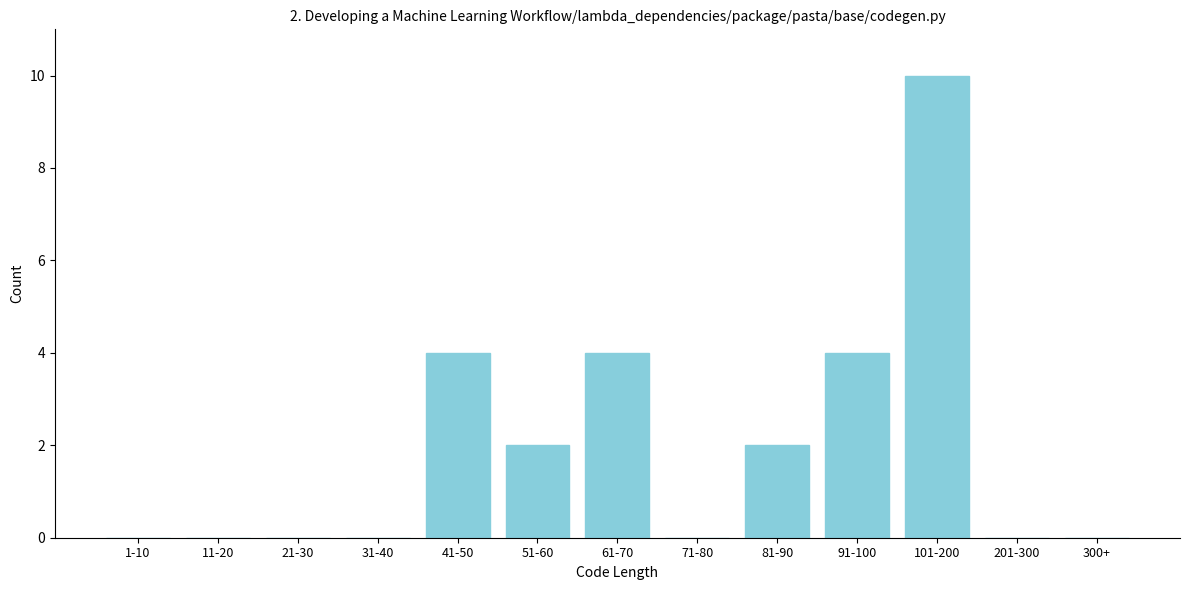

Reading left to right, what are all the values shown in this chart?

1-10=0	11-20=0	21-30=0	31-40=0	41-50=4	51-60=2	61-70=4	71-80=0	81-90=2	91-100=4	101-200=10	201-300=0	300+=0